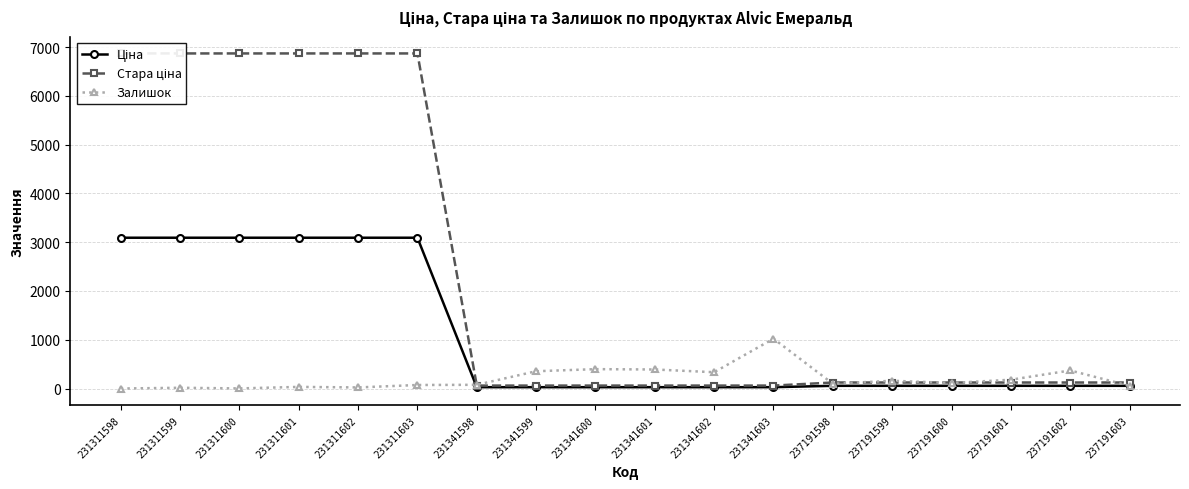

What is the difference between the maximum and minimum values in the Залишок series?

1022.0